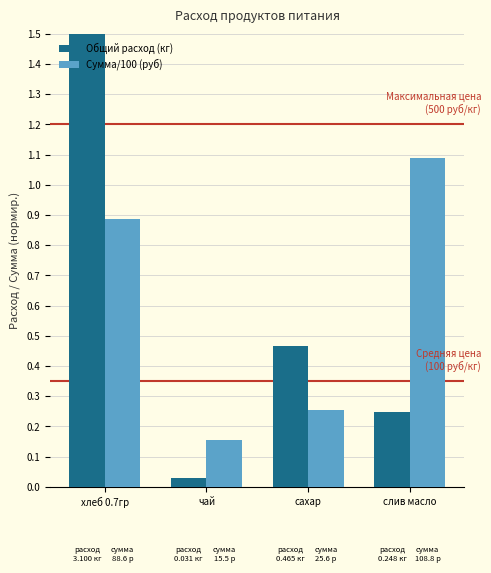

Rank the series at чай from highest to lowest value.

Сумма/100 (руб), Общий расход (кг)